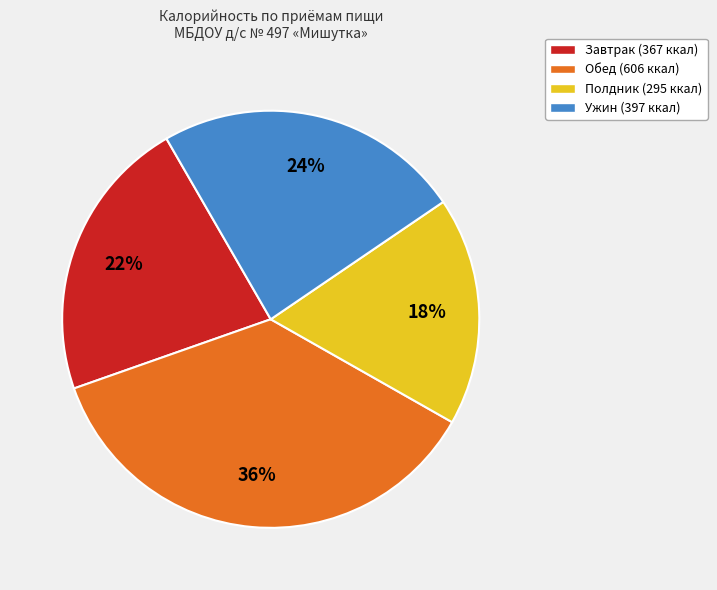

Is the sum of Полдник (295 ккал) and Завтрак (367 ккал) greater than half?

No